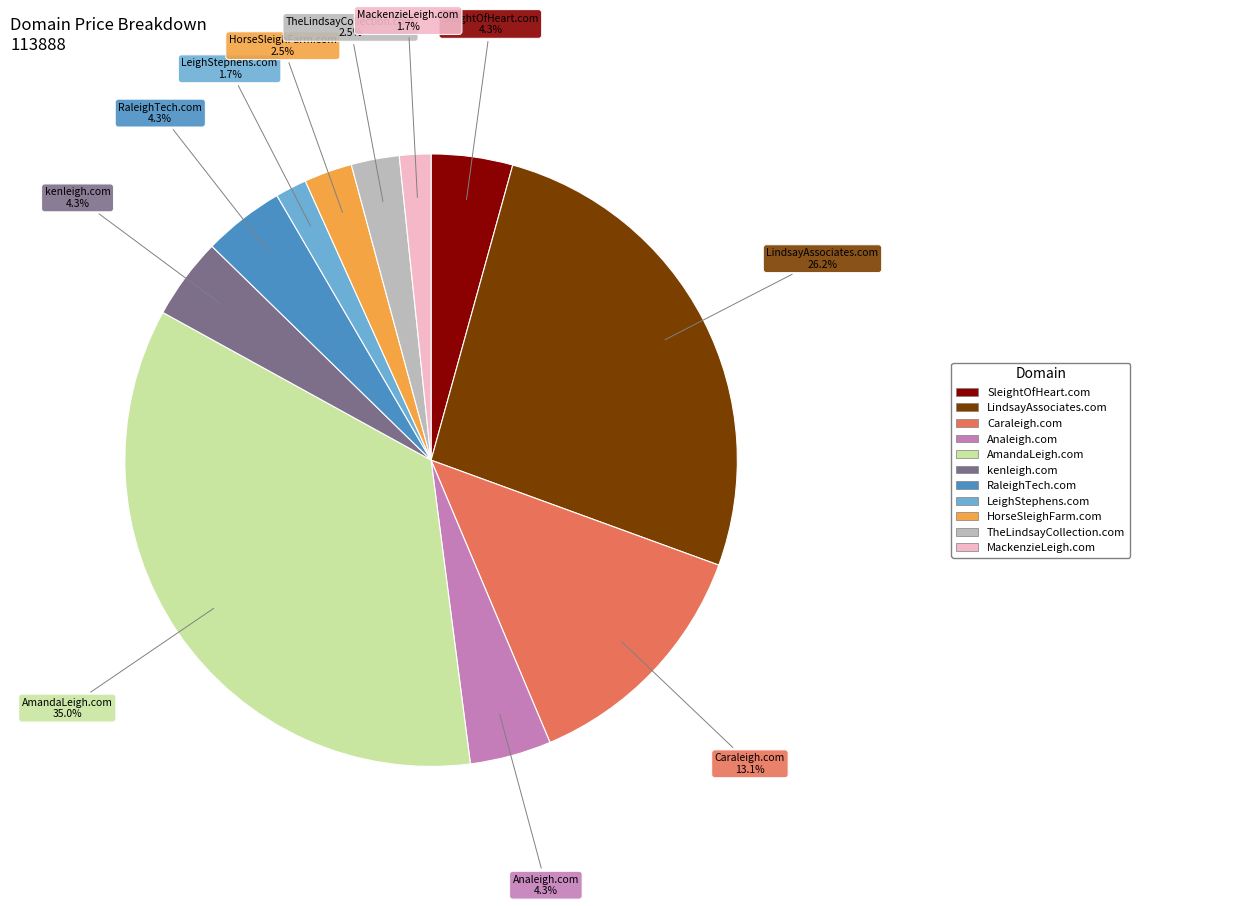

What percentage is NOT represented by LeighStephens.com?

98.3%